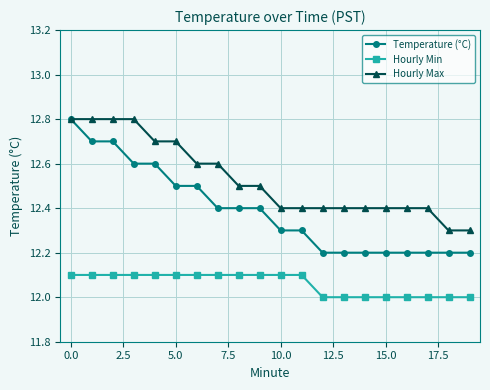

What is the smallest value displayed?

12.0